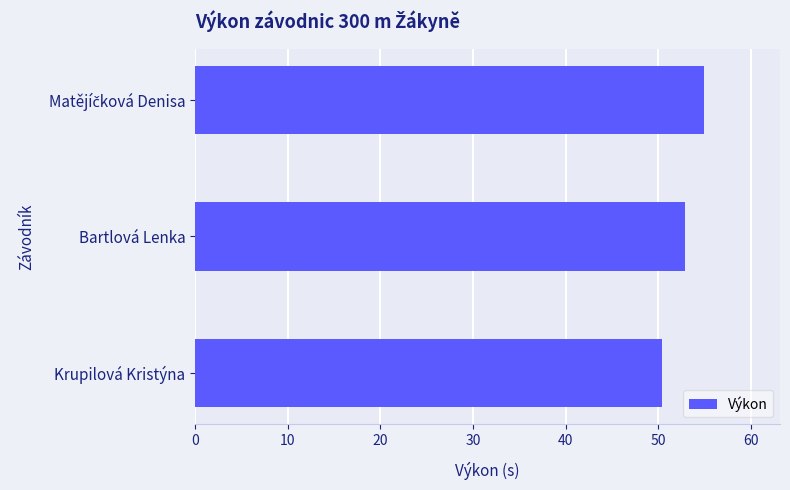

What is the sum of all values?

158.3